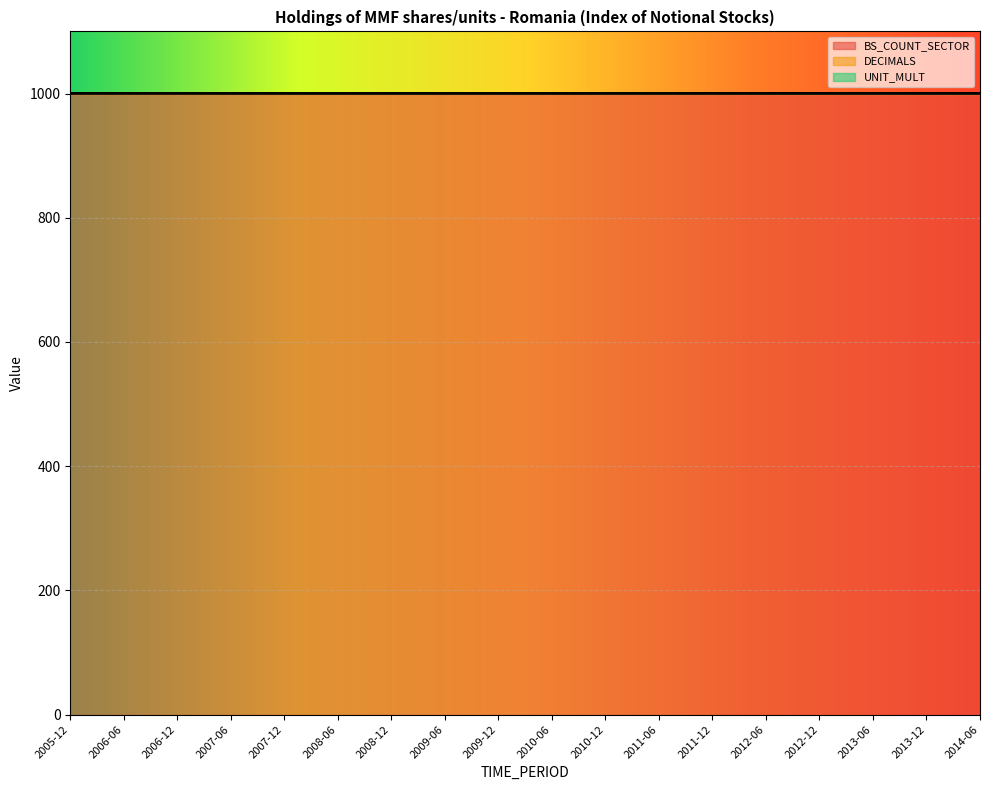

True or false: DECIMALS and BS_COUNT_SECTOR intersect in this chart.

False